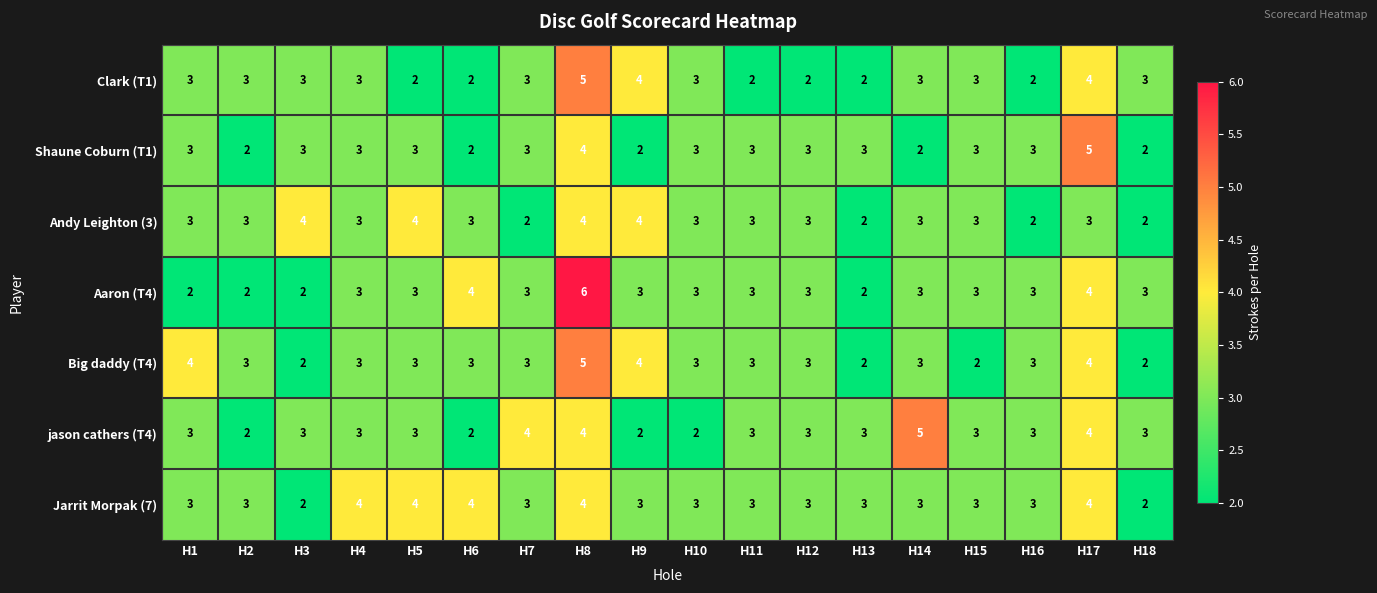

At how many categories does at least one series exceed 2?

18